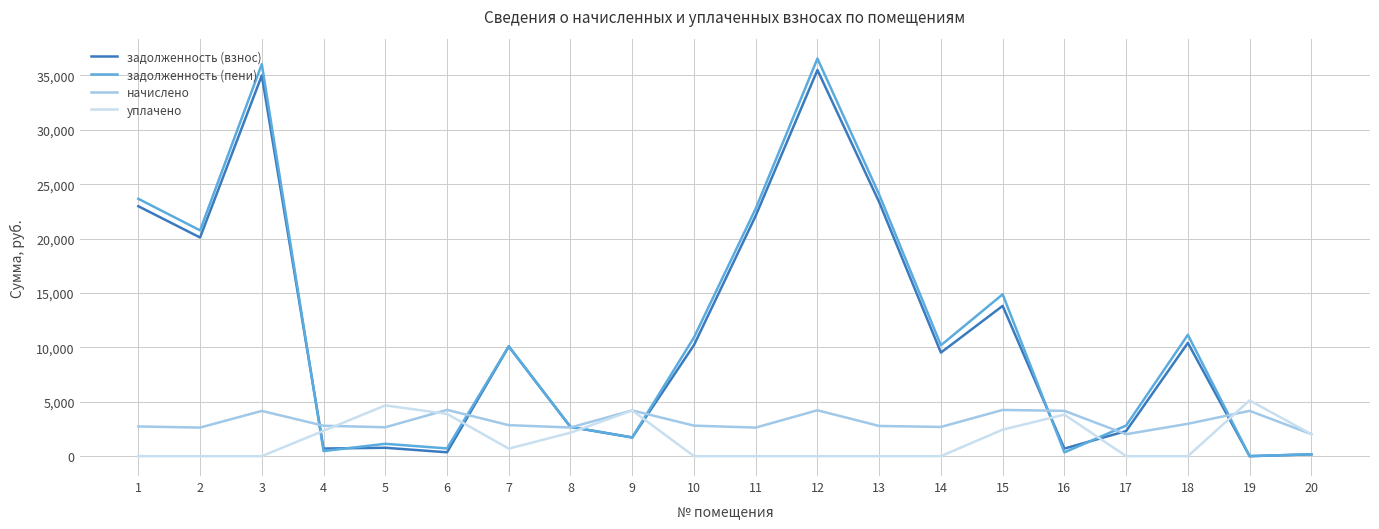

What is the total value across all series at 1?

49373.5